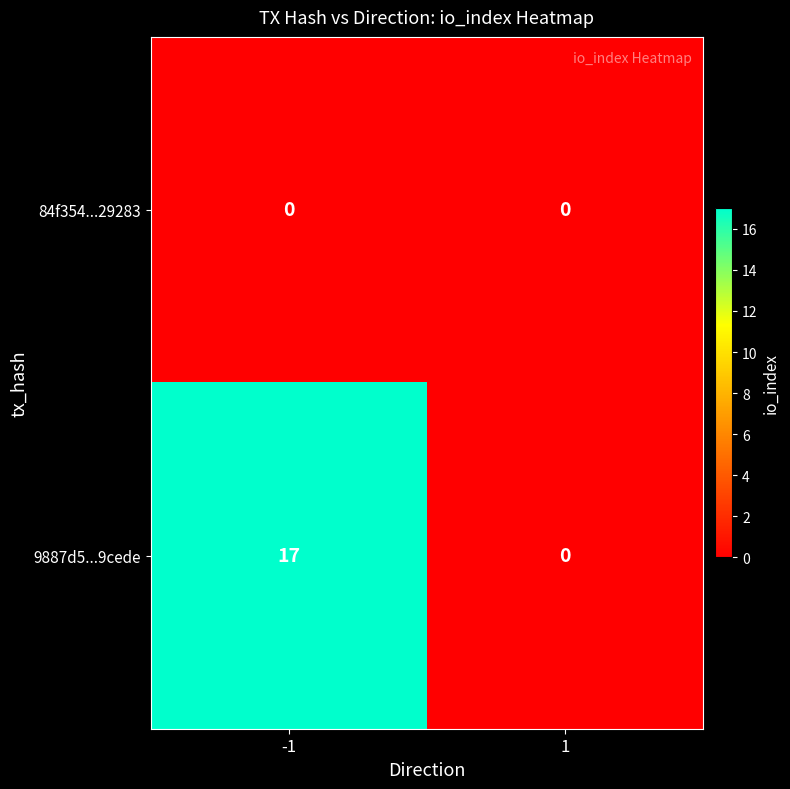

At how many categories does at least one series exceed 8?

1